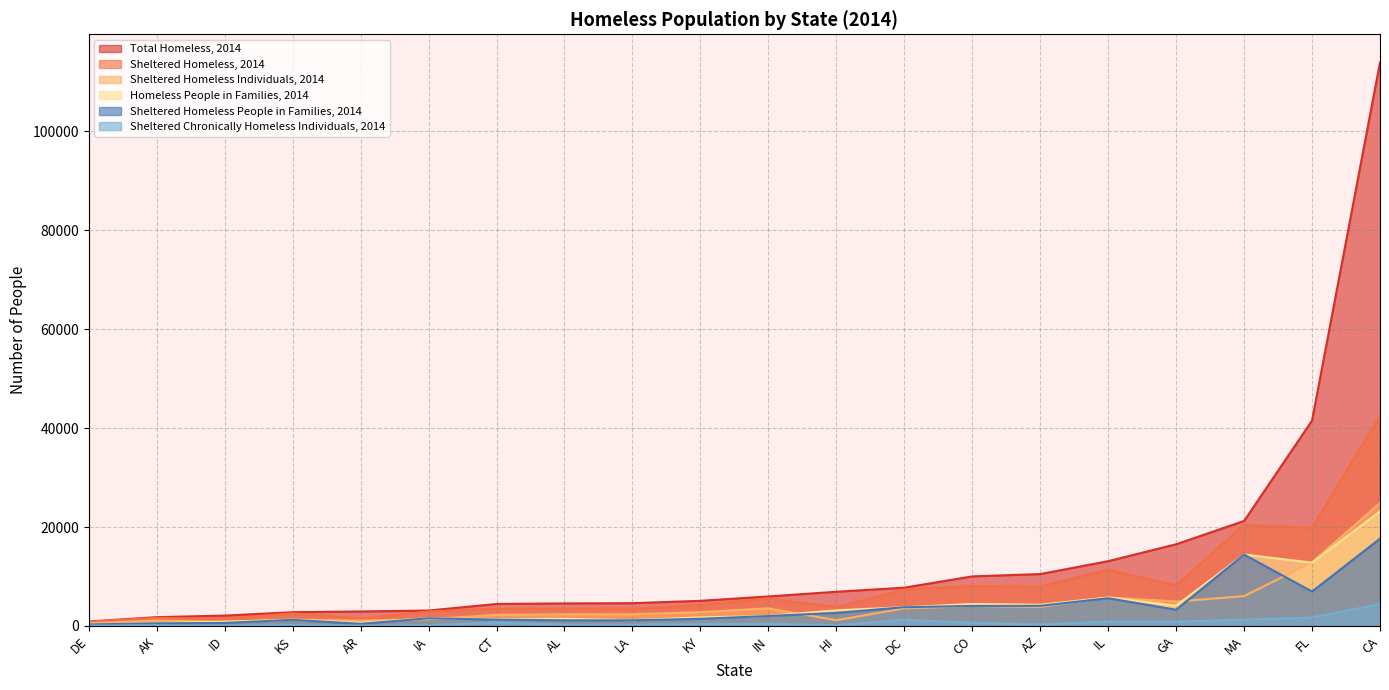

What is the maximum value shown in the chart?

113952